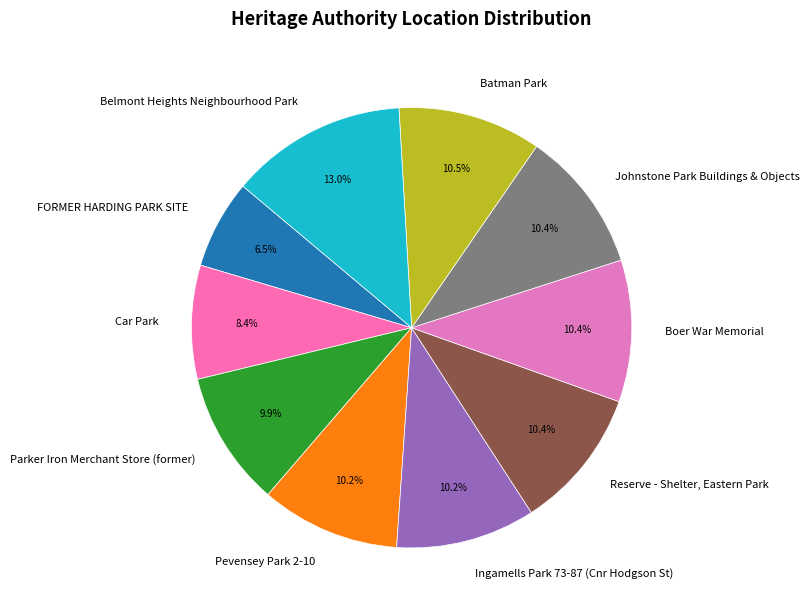

Does Pevensey Park 2-10 represent more than half of the total?

No